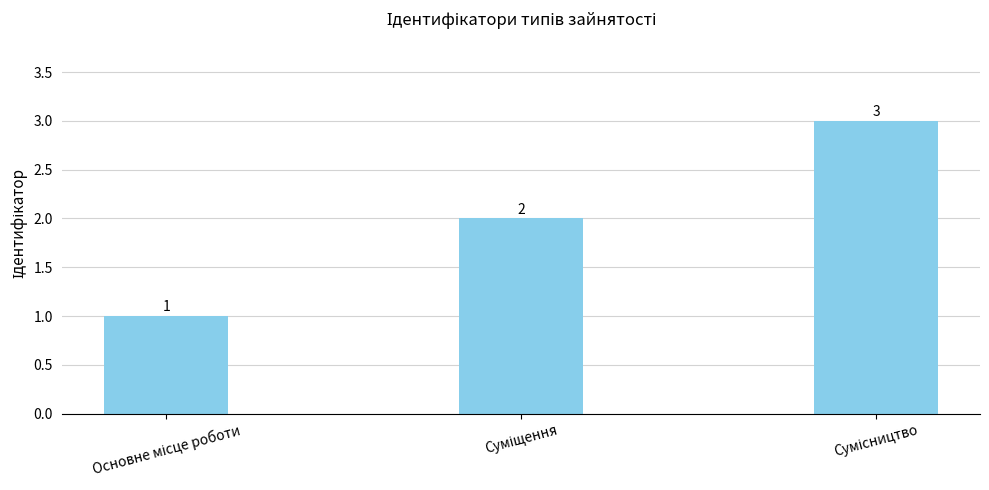

What is the sum of all values?

6